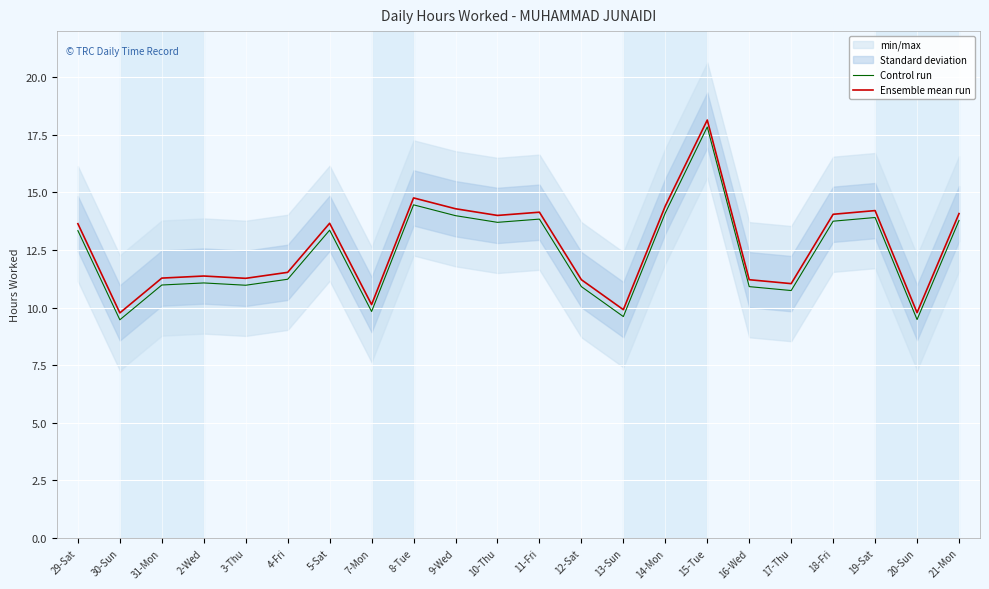

What is the label of the 20th point from the left?

19-Sat